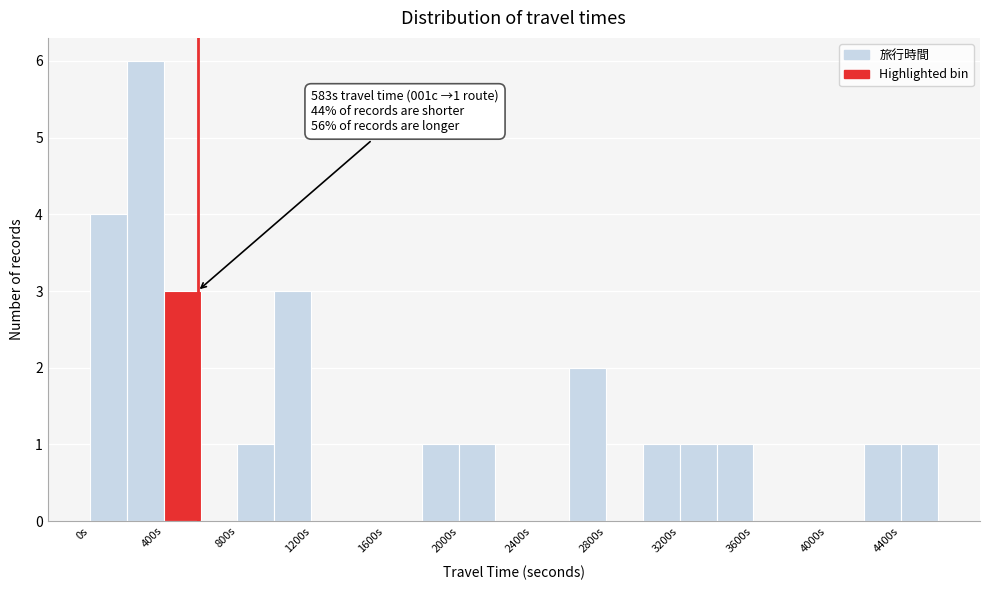

Over which range of the x-axis is the bar tallest?

200 to 400